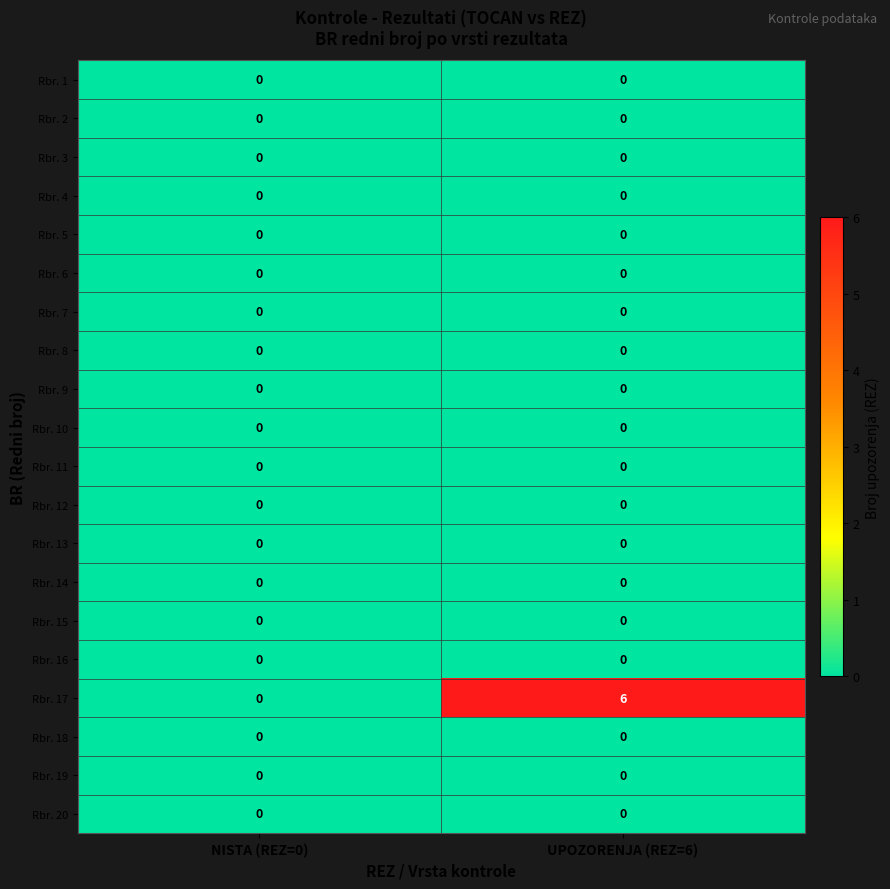

True or false: Rbr. 17 has a value of -3 at NISTA (REZ=0).

False